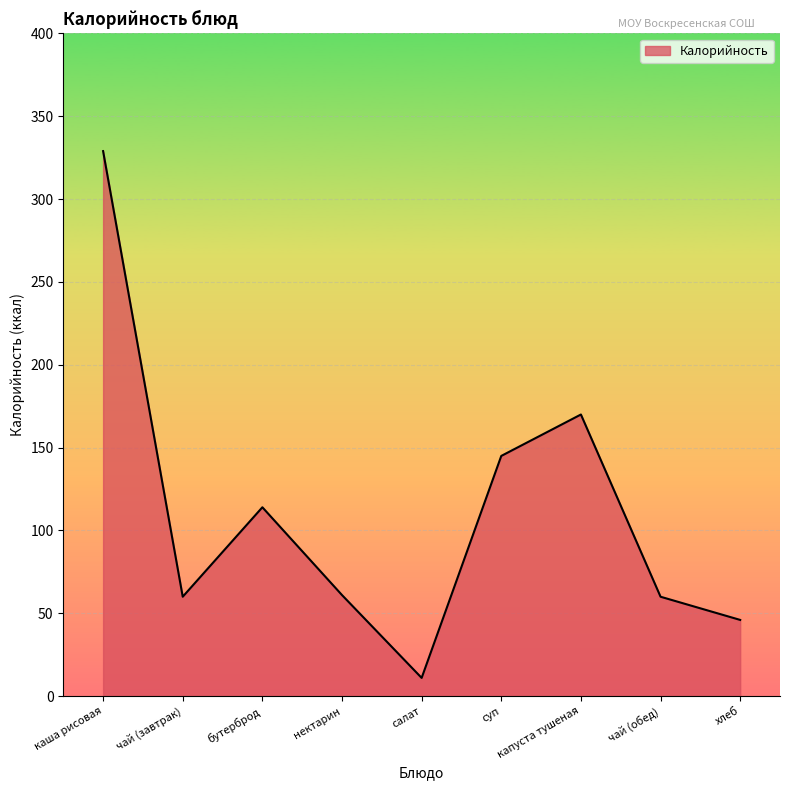

What value does the data have at суп, to the nearest 50?

150